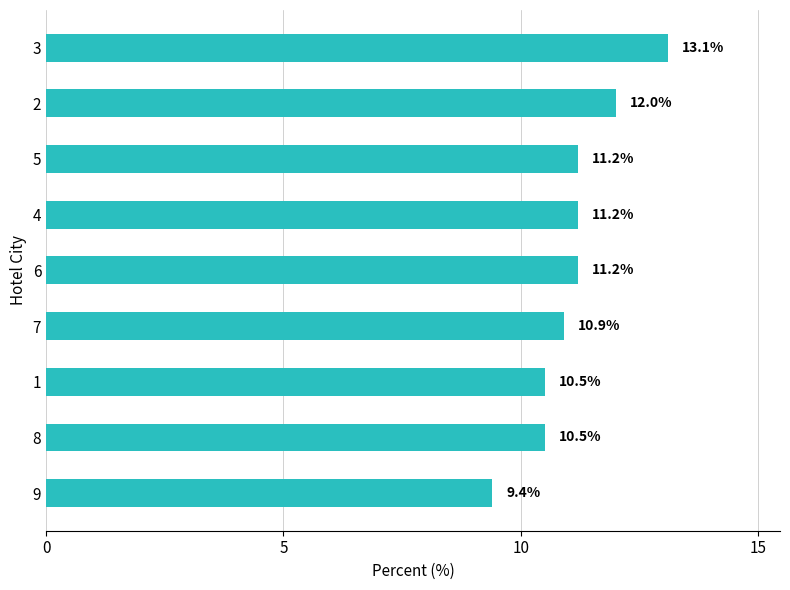

Approximately how many times larger is the value at 2 compared to 9?

1.3